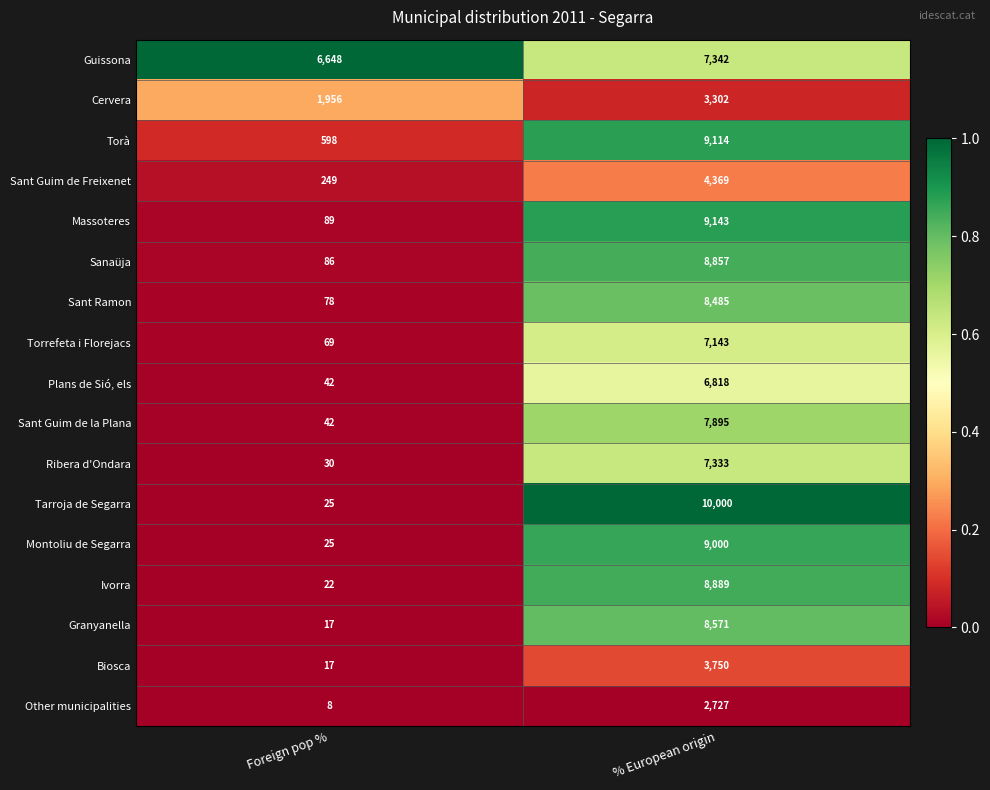

Which series has the largest range (max minus min)?

Tarroja de Segarra